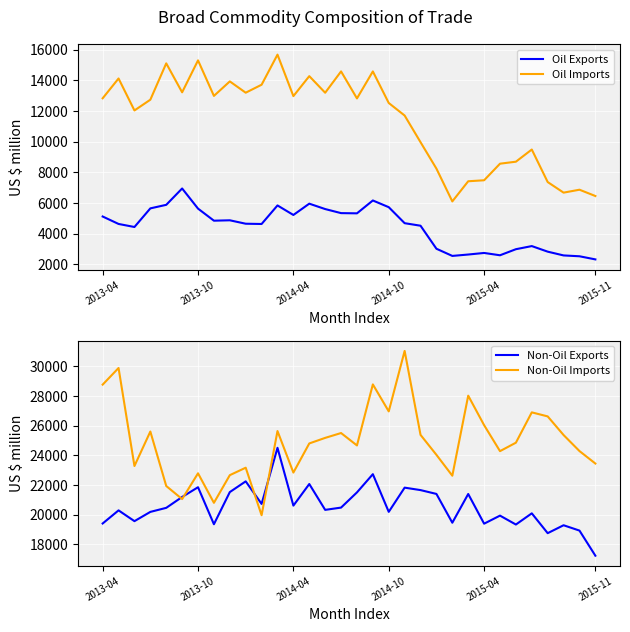

Reading right to left, transcribe all the data shown in this chart.

Oil Exports: 2328.7	2532.3	2587.3	2833.3	3195.9	2992.6	2597.7	2748.5	2646.1	2555.5	3023.0	4522.6	4687.8	5730.0	6167.3	5329.2	5343.3	5607.9	5959.1	5222.5	5843.4	4635.2	4652.9	4876.0	4850.5	5636.8	6948.5	5883.0	5652.5	4439.5	4637.8	5123.3
Oil Imports: 6457.4	6868.3	6677.6	7367.8	9486.1	8693.1	8563.4	7483.2	7418.5	6106.3	8241.2	9963.4	11699.8	12517.2	14573.2	12814.8	14574.4	13185.4	14266.2	12964.9	15667.1	13706.9	13187.8	13923.5	12979.0	15293.6	13213.0	15099.4	12731.7	12031.1	14114.2	12823.2
Non-Oil Exports: 17232.3	18923.8	19283.0	18749.4	20085.3	19331.1	19931.4	19388.7	21388.1	19452.5	21392.2	21650.2	21815.2	20184.8	22722.4	21496.1	20472.4	20318.7	22060.1	20605.1	24497.6	20718.0	22238.7	21517.0	19351.3	21843.3	21187.4	20455.0	20182.6	19558.9	20285.1	19401.3
Non-Oil Imports: 23439.0	24280.0	25358.9	26614.0	26885.9	24843.2	24274.4	26023.3	28010.2	22619.0	24024.2	25369.8	31022.7	26951.5	28768.6	24658.0	25493.6	25167.0	24792.6	22830.7	25627.3	19958.7	23158.6	22656.6	20793.9	22781.4	21045.3	21926.7	25594.8	23273.2	29872.9	28754.0